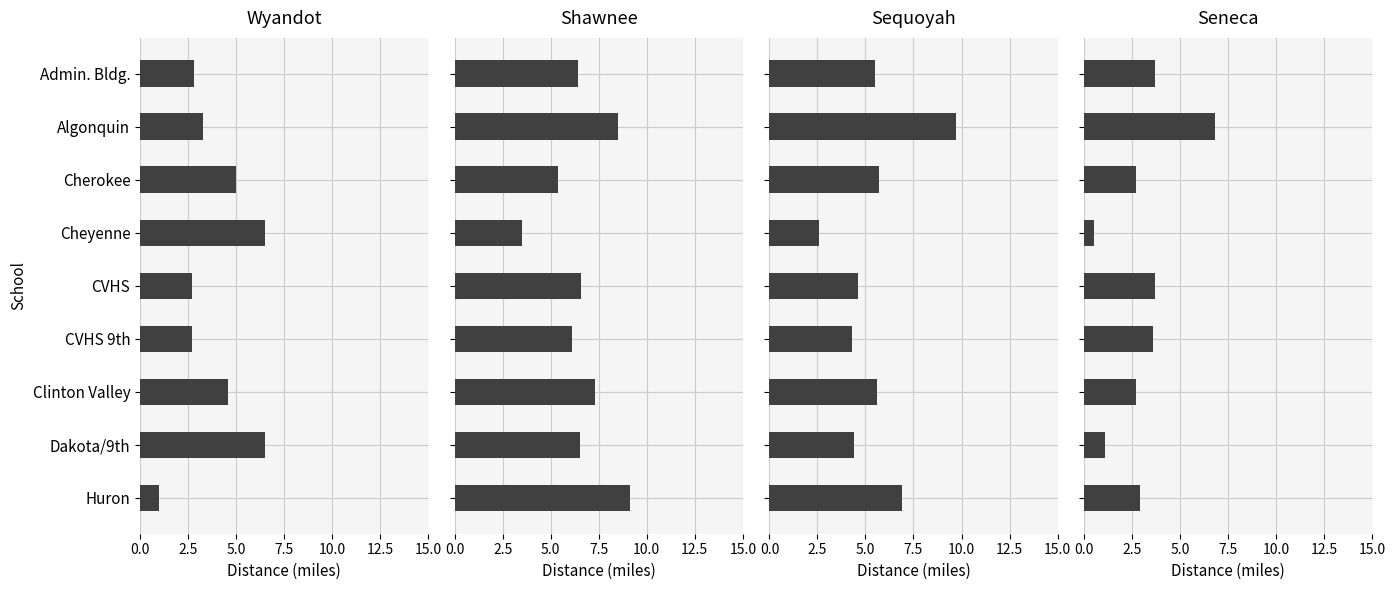

What is the value of the Sequoyah bar at the 9th from the left?

6.9